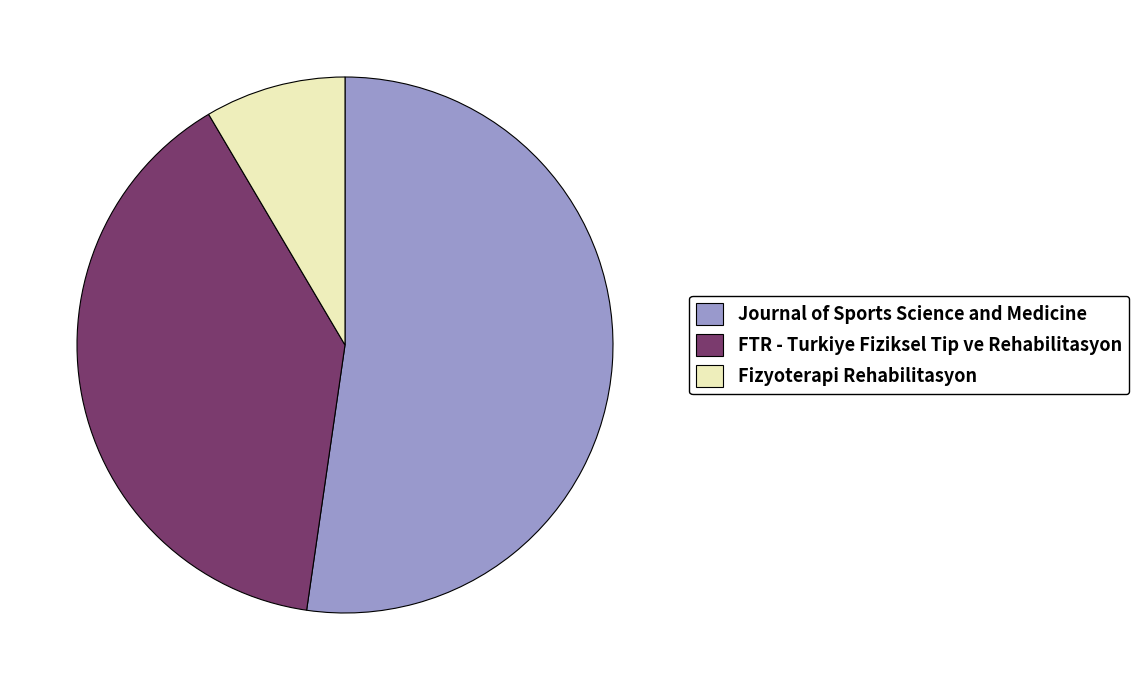

Between Fizyoterapi Rehabilitasyon and FTR - Turkiye Fiziksel Tip ve Rehabilitasyon, which is larger?

FTR - Turkiye Fiziksel Tip ve Rehabilitasyon